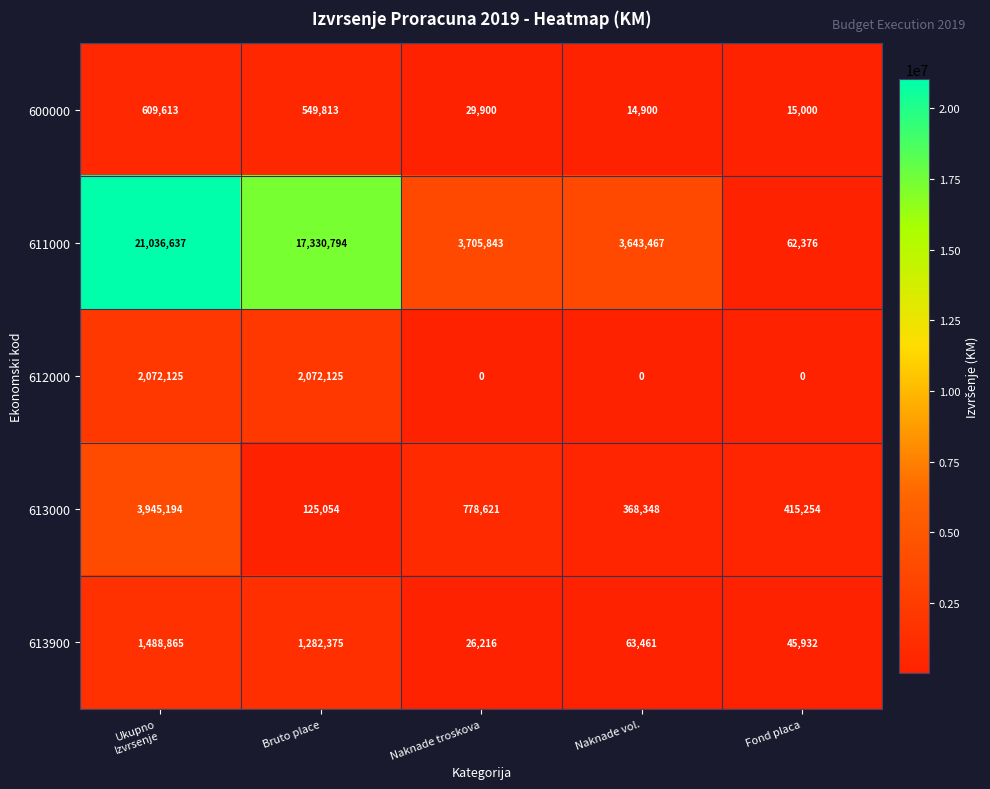

What is the sum of the 613900 values at Naknade troskova and Naknade vol.?

89677